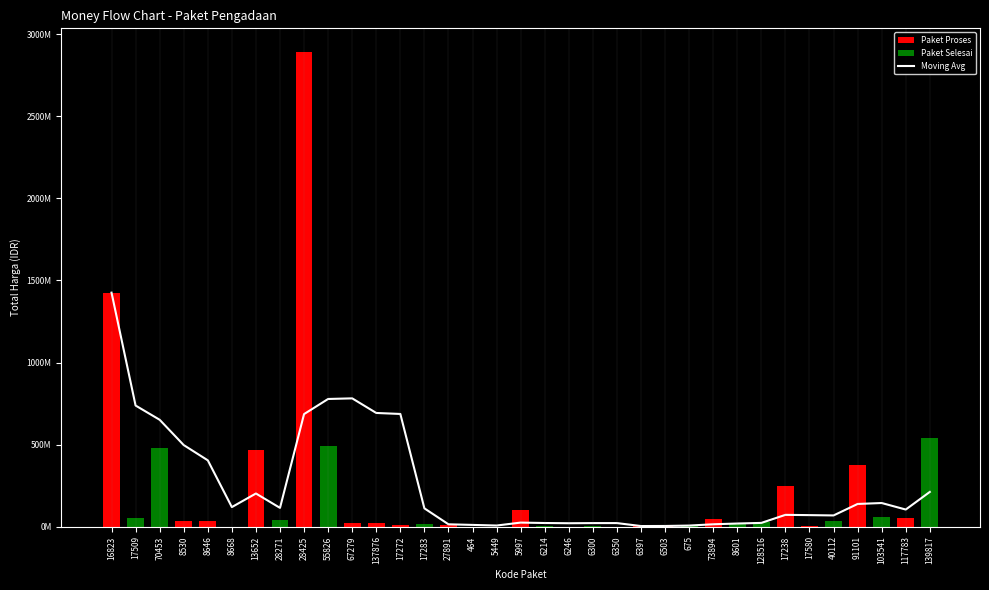

How many values are below 103959960?

17